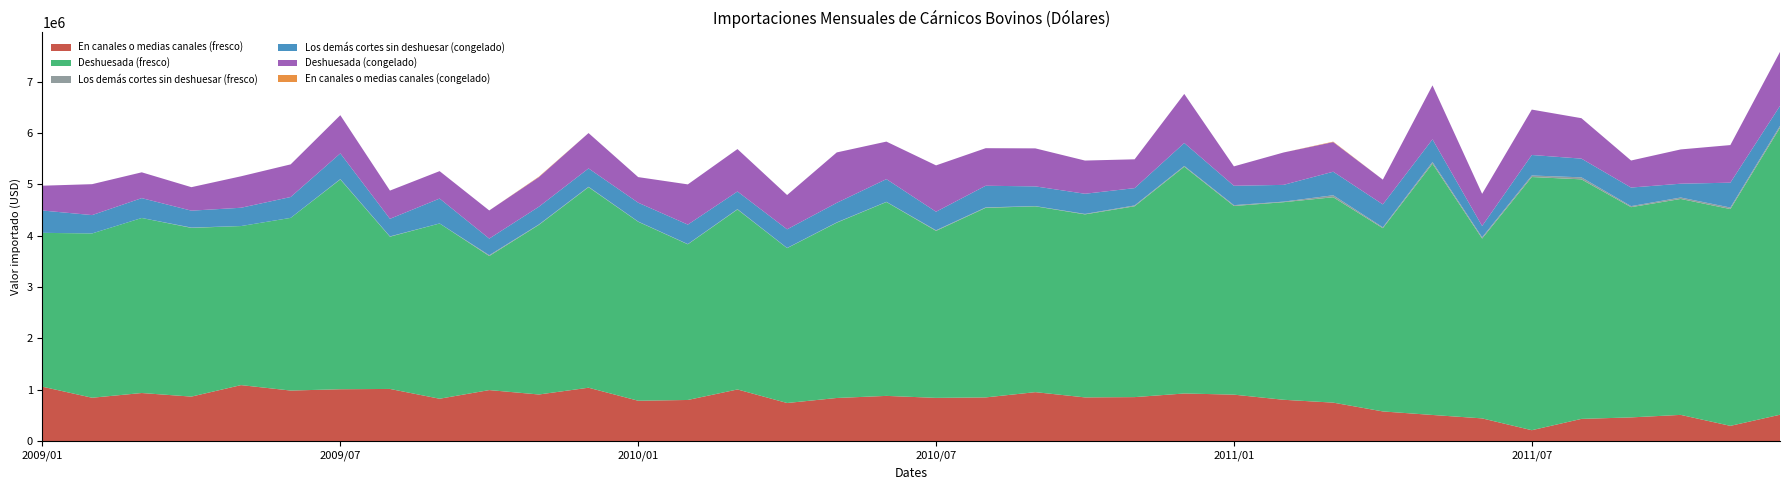

Reading left to right, transcribe all the data shown in this chart.

En canales o medias canales (fresco): 2009/01=1060936.1	2009/02=846307.8	2009/03=938061.0	2009/04=868289.6	2009/05=1092044.9	2009/06=986151.6	2009/07=1011580.8	2009/08=1017468.4	2009/09=826891.9	2009/10=995362.3	2009/11=909513.7	2009/12=1041271.8	2010/01=787882.8	2010/02=802805.6	2010/03=1007450.8	2010/04=743765.1	2010/05=841460.3	2010/06=882301.7	2010/07=843673.3	2010/08=852732.0	2010/09=955046.6	2010/10=852859.8	2010/11=858419.3	2010/12=929063.0	2011/01=906470.1	2011/02=806590.7	2011/03=751126.8	2011/04=579785.2	2011/05=511035.0	2011/06=444459.3	2011/07=214410.0	2011/08=434596.6	2011/09=463669.2	2011/10=512524.2	2011/11=299095.0	2011/12=515315.0
Deshuesada (fresco): 2009/01=2994100.9	2009/02=3197221.9	2009/03=3406551.1	2009/04=3283564.6	2009/05=3095495.4	2009/06=3360270.3	2009/07=4082936.2	2009/08=2962758.3	2009/09=3410582.1	2009/10=2608684.4	2009/11=3301126.8	2009/12=3902574.1	2010/01=3483156.6	2010/02=3029406.7	2010/03=3502405.5	2010/04=3014063.5	2010/05=3411539.5	2010/06=3773055.4	2010/07=3249931.6	2010/08=3689288.8	2010/09=3616174.0	2010/10=3561896.9	2010/11=3714189.0	2010/12=4413610.8	2011/01=3671296.2	2011/02=3845321.4	2011/03=3997144.4	2011/04=3565756.4	2011/05=4889690.3	2011/06=3499959.6	2011/07=4927351.1	2011/08=4661884.1	2011/09=4091386.5	2011/10=4202362.2	2011/11=4219104.3	2011/12=5586498.8
Los demás cortes sin deshuesar (fresco): 2009/01=648.1	2009/02=0.0	2009/03=0.0	2009/04=6236.7	2009/05=0.0	2009/06=443.9	2009/07=7166.1	2009/08=6151.5	2009/09=630.2	2009/10=15836.0	2009/11=8009.8	2009/12=7857.6	2010/01=4320.7	2010/02=4822.8	2010/03=6628.6	2010/04=3529.6	2010/05=6045.9	2010/06=3895.2	2010/07=11398.3	2010/08=8823.8	2010/09=4643.0	2010/10=8777.1	2010/11=16359.6	2010/12=14899.8	2011/01=16697.9	2011/02=10760.5	2011/03=38622.3	2011/04=17328.8	2011/05=33506.6	2011/06=24166.6	2011/07=29534.2	2011/08=39145.3	2011/09=20122.1	2011/10=27992.2	2011/11=29428.1	2011/12=35534.6
Los demás cortes sin deshuesar (congelado): 2009/01=434245.5	2009/02=357165.1	2009/03=386271.0	2009/04=328944.4	2009/05=356098.5	2009/06=405936.0	2009/07=499829.4	2009/08=342004.9	2009/09=484478.1	2009/10=323612.7	2009/11=344959.4	2009/12=357305.9	2010/01=366646.4	2010/02=378554.4	2010/03=343654.9	2010/04=362517.7	2010/05=380241.6	2010/06=441458.8	2010/07=361036.3	2010/08=421017.7	2010/09=383620.1	2010/10=392360.5	2010/11=336704.3	2010/12=446273.5	2011/01=376908.4	2011/02=326221.5	2011/03=458044.2	2011/04=445987.7	2011/05=440895.6	2011/06=220360.3	2011/07=399494.4	2011/08=364091.0	2011/09=361620.3	2011/10=268845.3	2011/11=484066.4	2011/12=388901.2
Deshuesada (congelado): 2009/01=482898.2	2009/02=601854.4	2009/03=502387.7	2009/04=457038.8	2009/05=612212.9	2009/06=635226.8	2009/07=743395.5	2009/08=549387.1	2009/09=533640.7	2009/10=547453.8	2009/11=576321.1	2009/12=688248.8	2010/01=498137.3	2010/02=782814.3	2010/03=825634.9	2010/04=667410.5	2010/05=981166.3	2010/06=730381.7	2010/07=902257.3	2010/08=731075.3	2010/09=739684.9	2010/10=646250.7	2010/11=560765.3	2010/12=954946.1	2011/01=377715.6	2011/02=630217.4	2011/03=576688.5	2011/04=481859.8	2011/05=1050399.1	2011/06=625992.4	2011/07=883250.7	2011/08=786927.4	2011/09=526171.0	2011/10=666964.9	2011/11=731707.4	2011/12=1050873.4
En canales o medias canales (congelado): 2009/01=0.0	2009/02=0.0	2009/03=0.0	2009/04=0.0	2009/05=0.0	2009/06=0.0	2009/07=0.0	2009/08=0.0	2009/09=0.0	2009/10=0.0	2009/11=8377.5	2009/12=0.0	2010/01=0.0	2010/02=0.0	2010/03=0.0	2010/04=0.0	2010/05=0.0	2010/06=0.0	2010/07=0.0	2010/08=0.0	2010/09=0.0	2010/10=0.0	2010/11=0.0	2010/12=0.0	2011/01=0.0	2011/02=0.0	2011/03=8480.5	2011/04=0.0	2011/05=0.0	2011/06=0.0	2011/07=0.0	2011/08=0.0	2011/09=0.0	2011/10=0.0	2011/11=0.0	2011/12=22.2